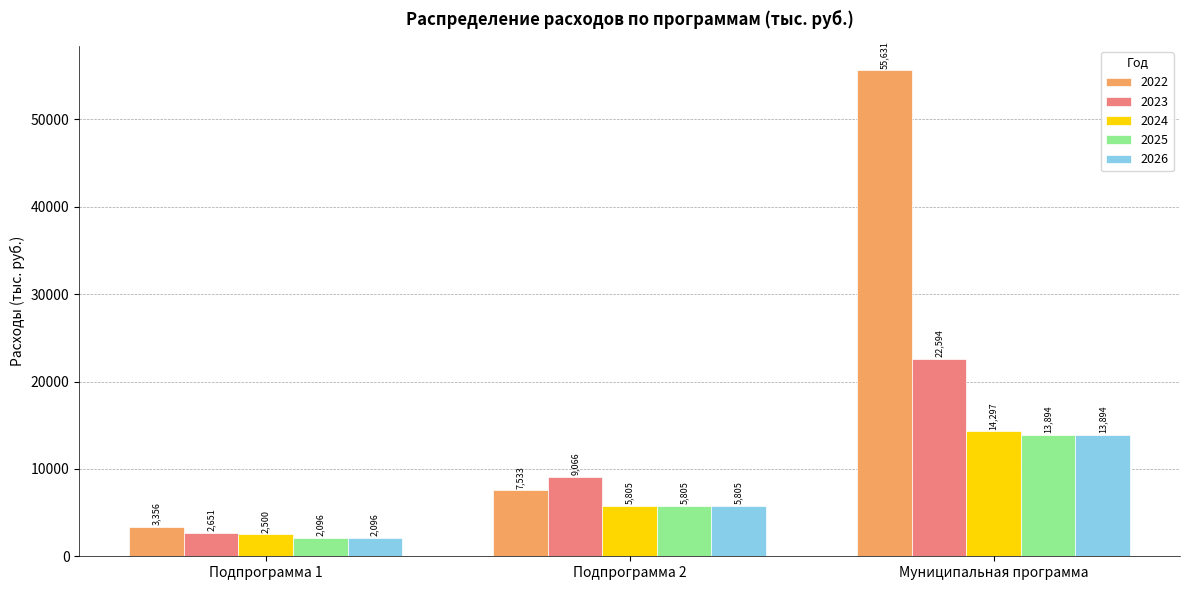

What is the value of the 2024 bar at the 1st from the left?

2500.0